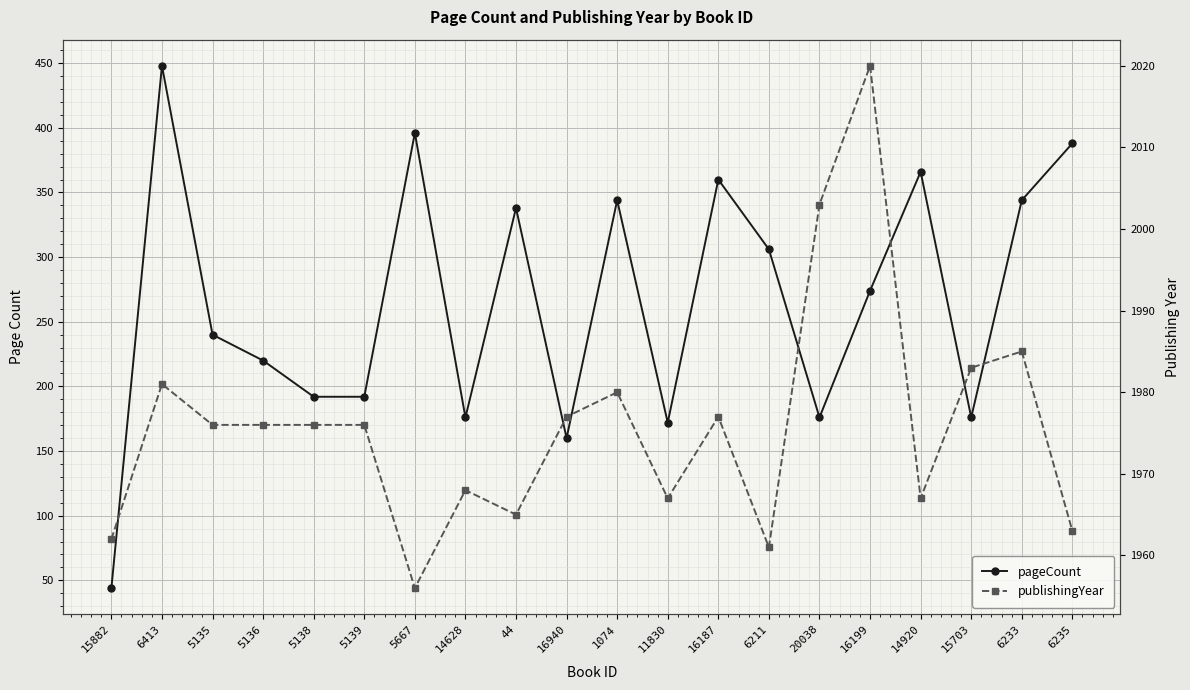

What are all the series names shown in the legend?

pageCount, publishingYear